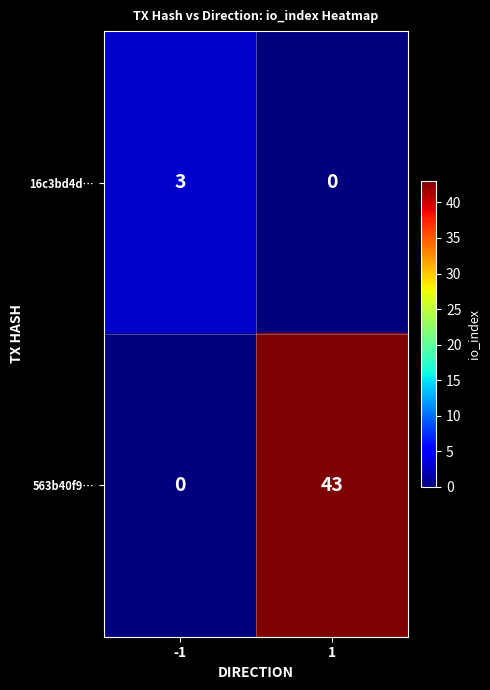

At -1, list the series in order from smallest to largest.

563b40f9…, 16c3bd4d…